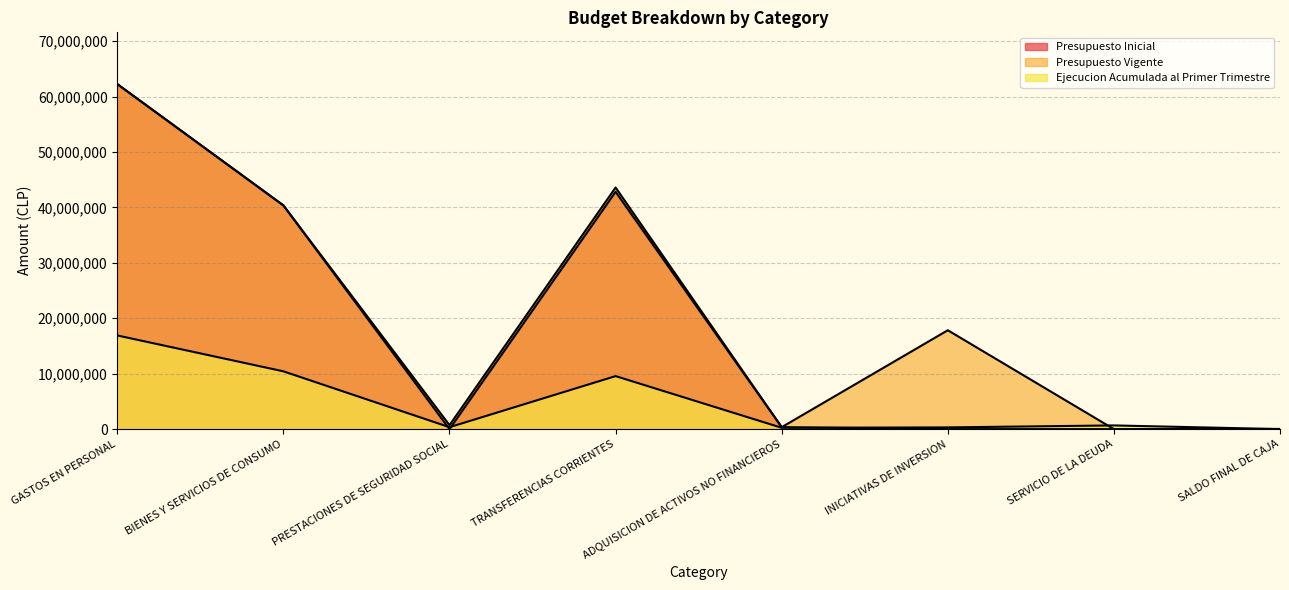

Does the chart display data point markers on the line(s)?

No